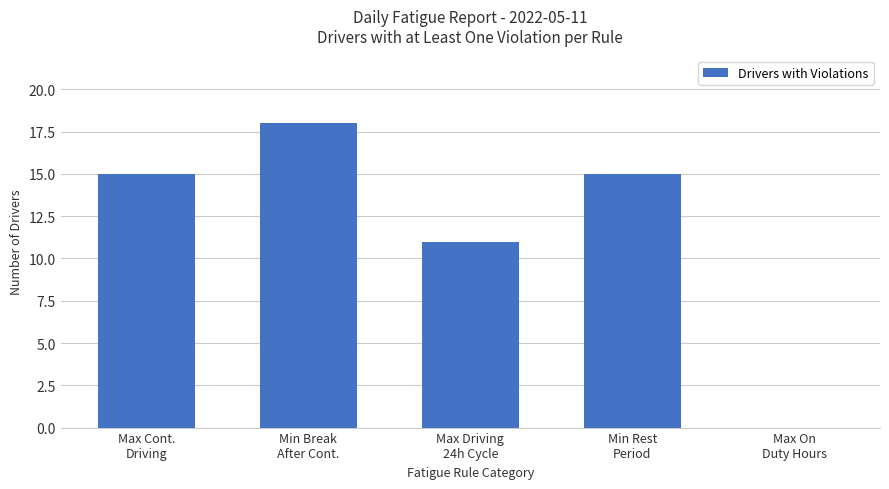

What is the greatest value displayed?

18